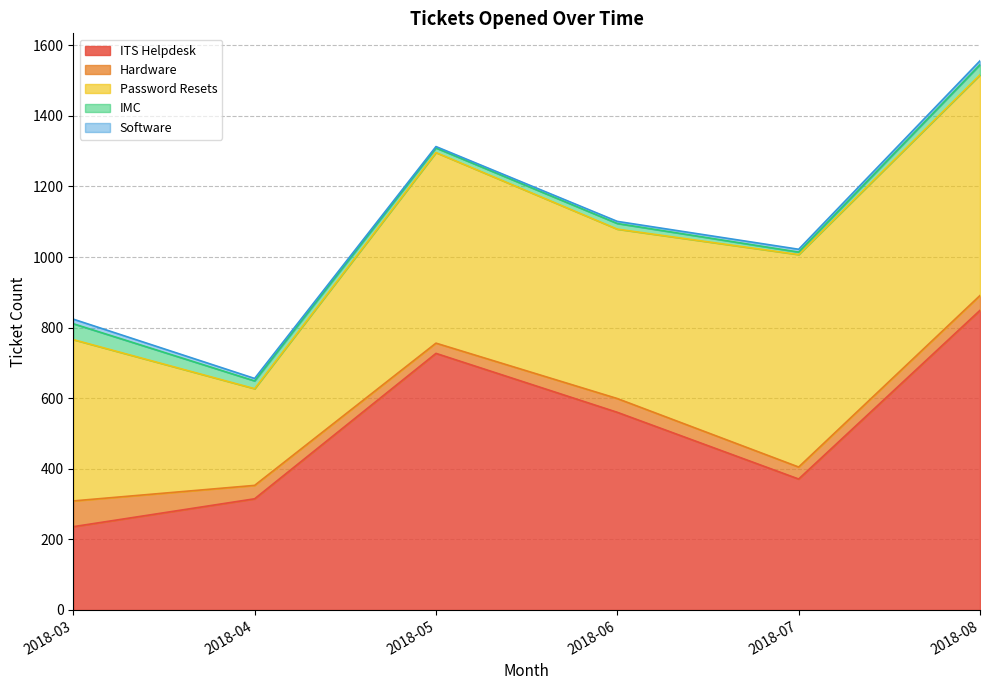

Reading right to left, extract all data points from this chart.

ITS Helpdesk: 849	371	560	727	315	236
Hardware: 42	34	39	29	38	73
Password Resets: 625	602	480	540	274	457
IMC: 29	7	16	13	22	45
Software: 11	8	6	4	7	13